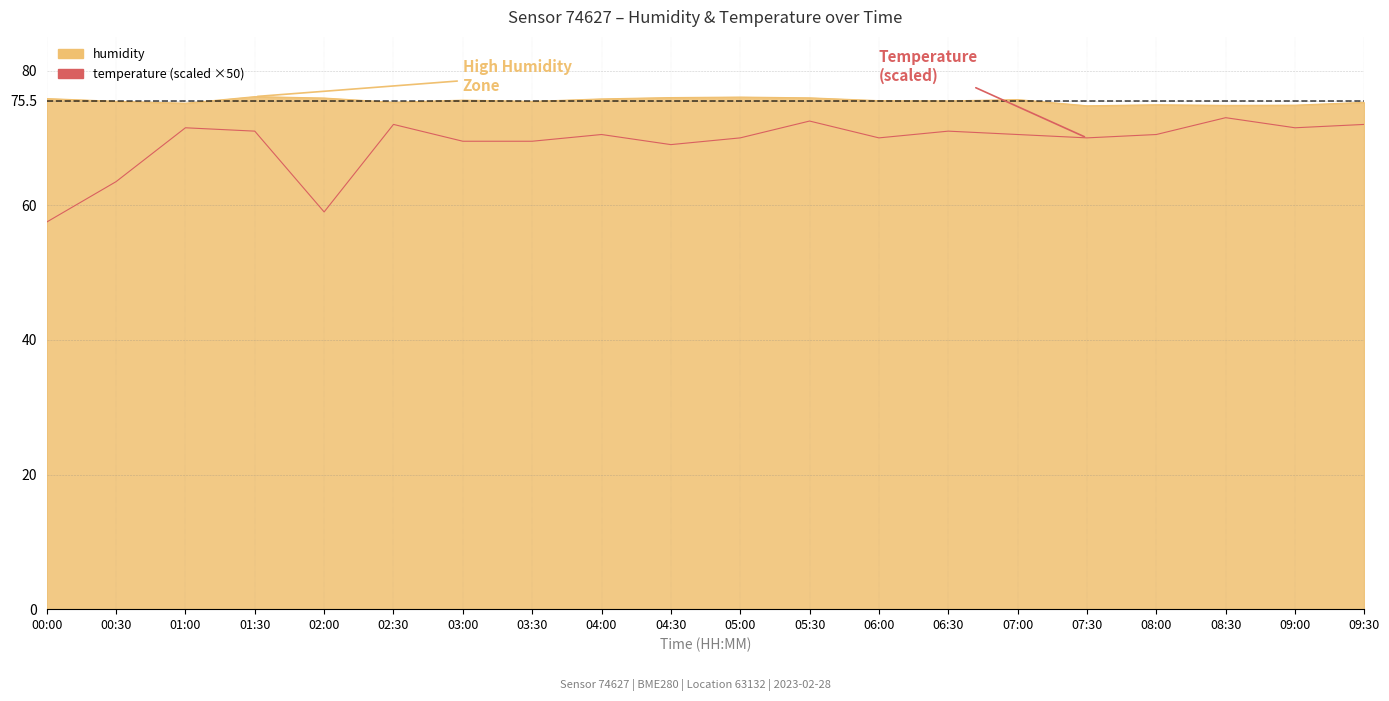

Where is temperature nearest to the value 65?

00:30